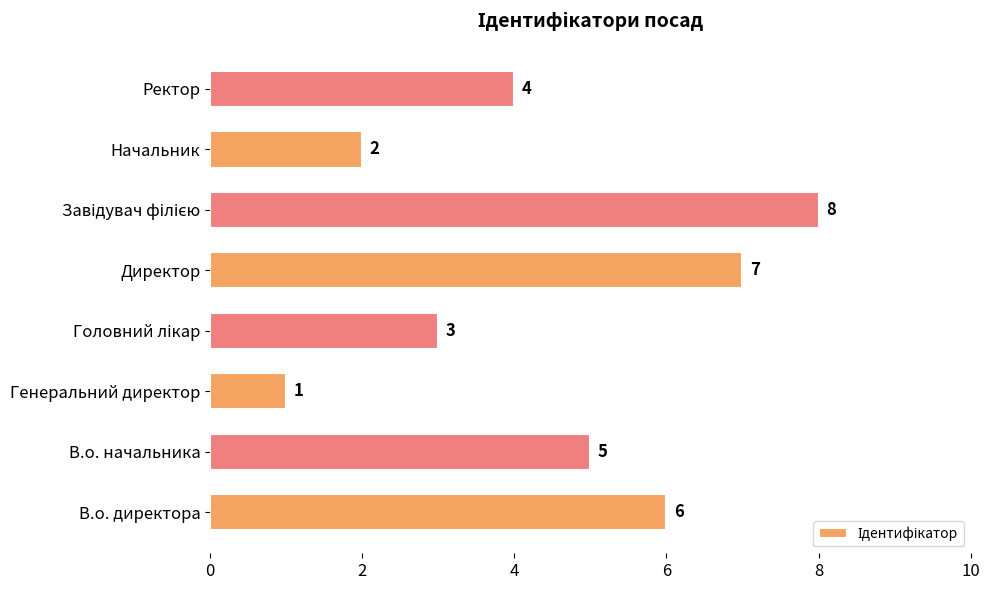

True or false: the data shows 2 at Ректор.

False